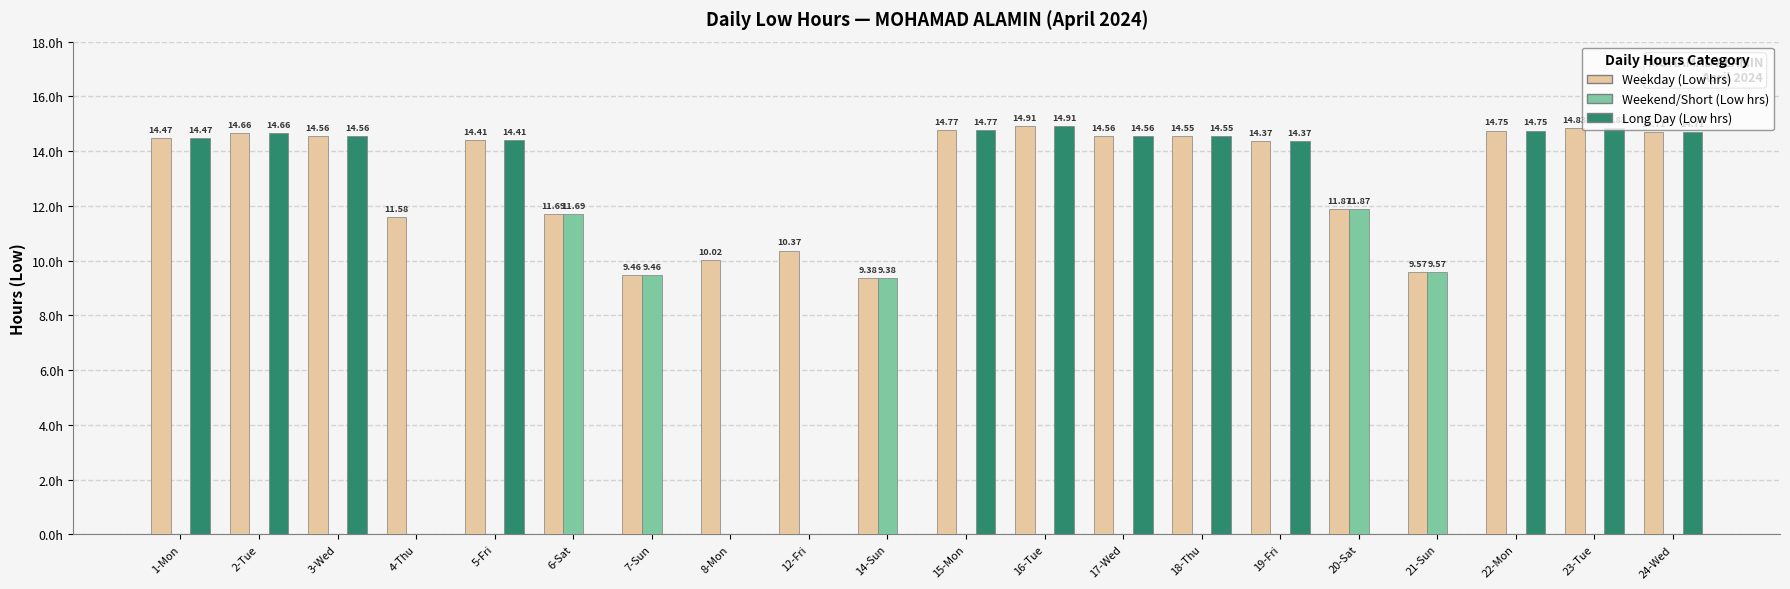

At which category is the sum across all series the highest?

16-Tue